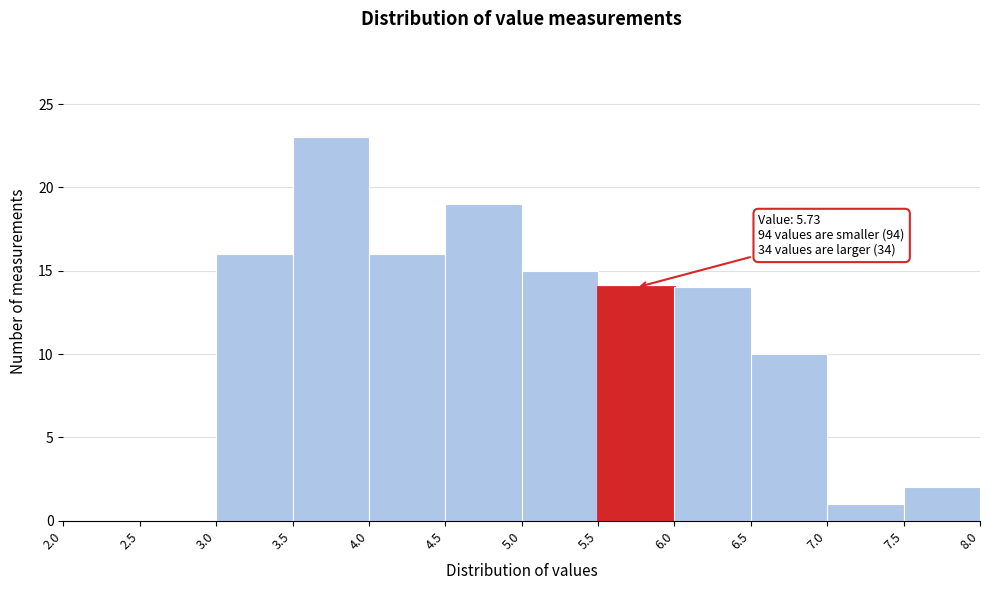

Which range on the x-axis has the tallest bar?

3.5 to 4.0